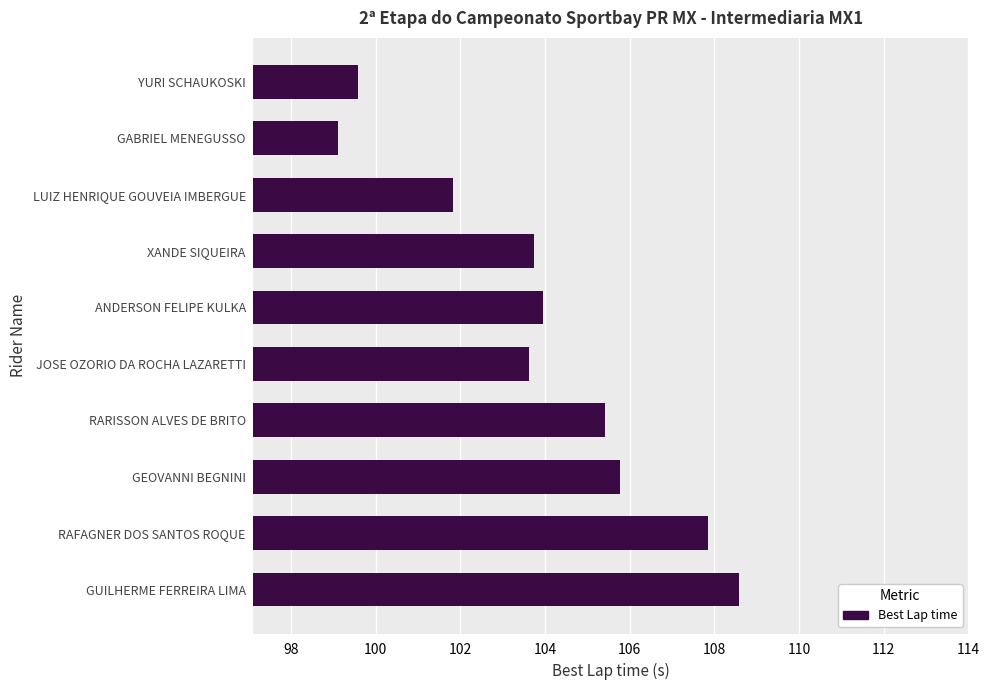

What is the ratio of the value at JOSE OZORIO DA ROCHA LAZARETTI to the value at XANDE SIQUEIRA?

1.0